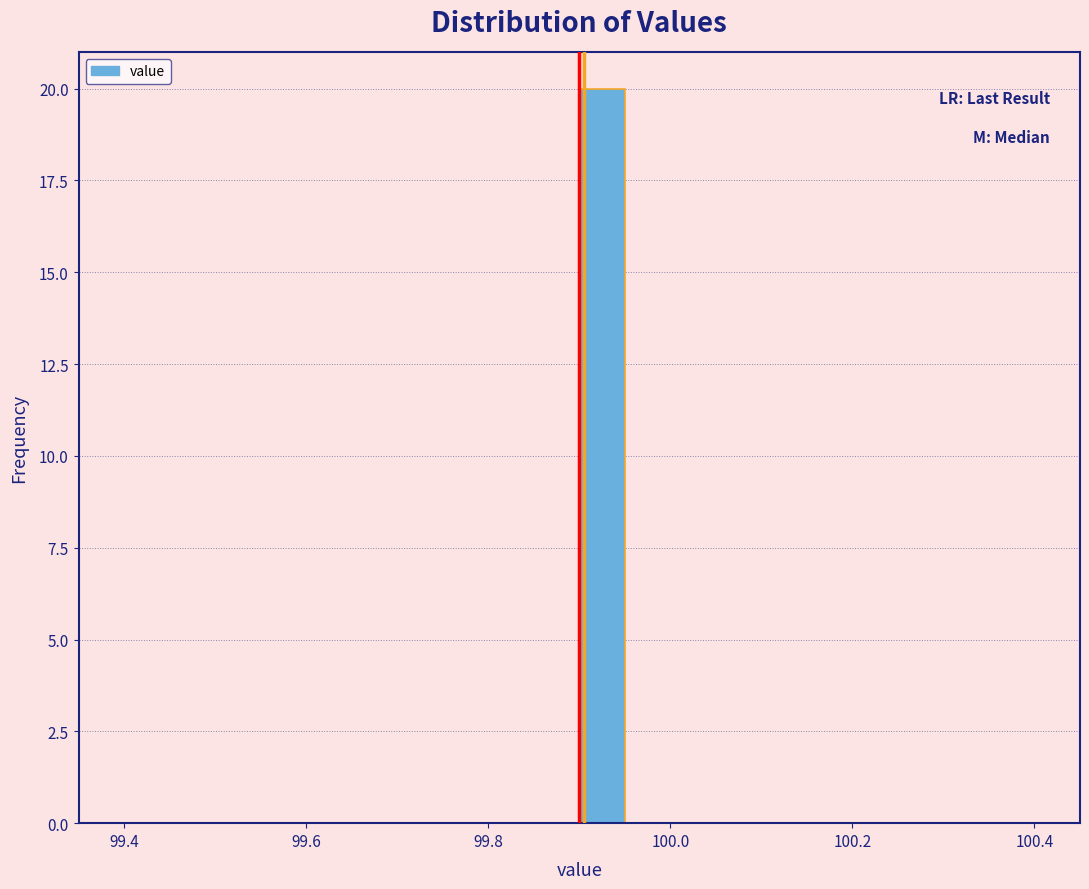

Around what value on the x-axis is the tallest bar? Give the approximate position of its centre, as read against the axis.

99.92